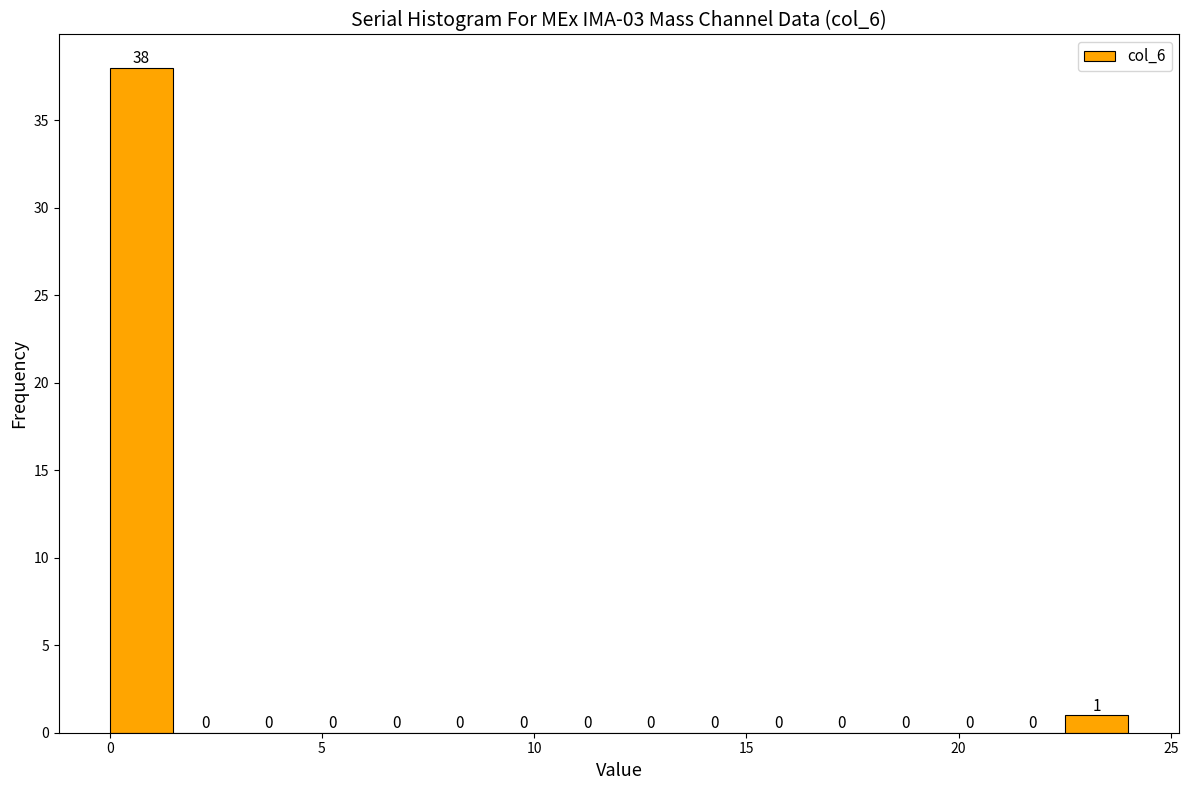

Around what value on the x-axis is the tallest bar? Give the approximate position of its centre, as read against the axis.

1.0